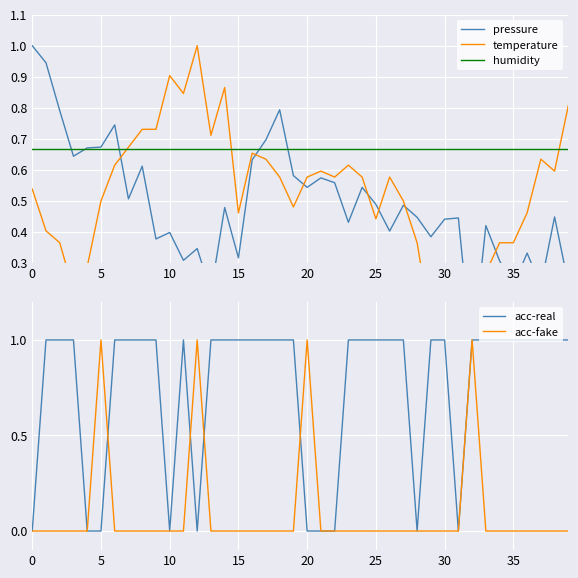

Rank the series by their maximum value, from lowest to highest.

humidity, pressure, temperature, acc-real, acc-fake